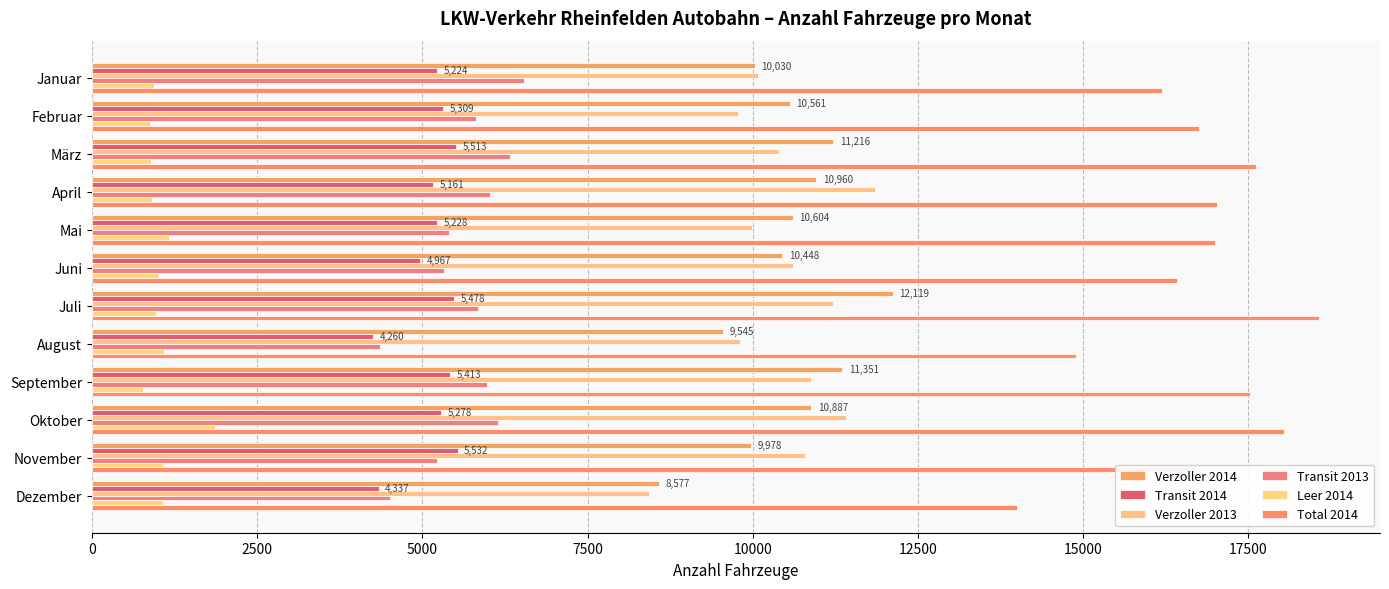

How many series are shown in this chart?

6